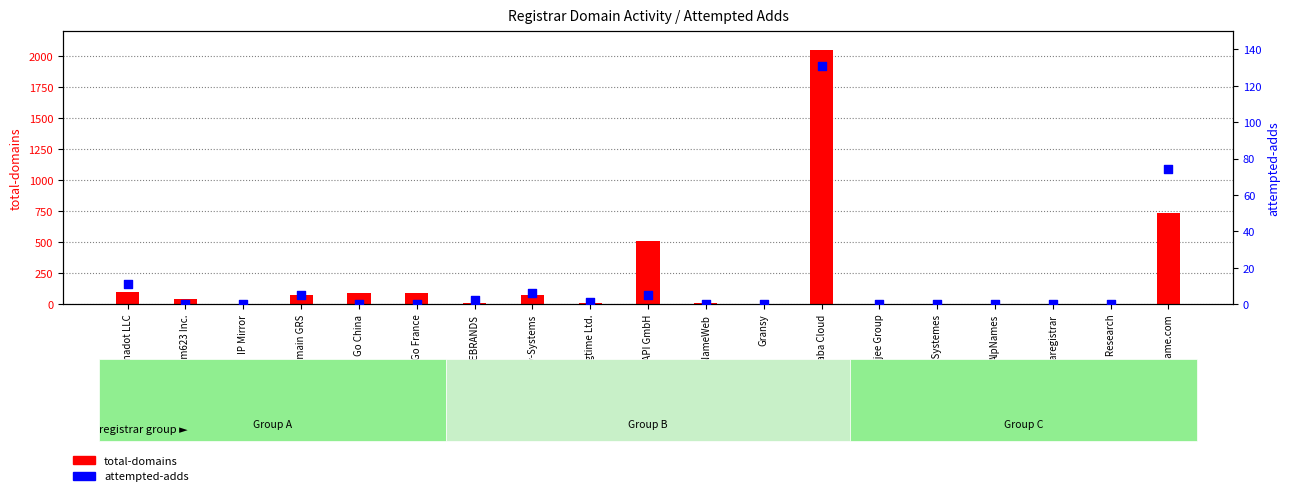

Which series has the largest total across all categories?

total-domains